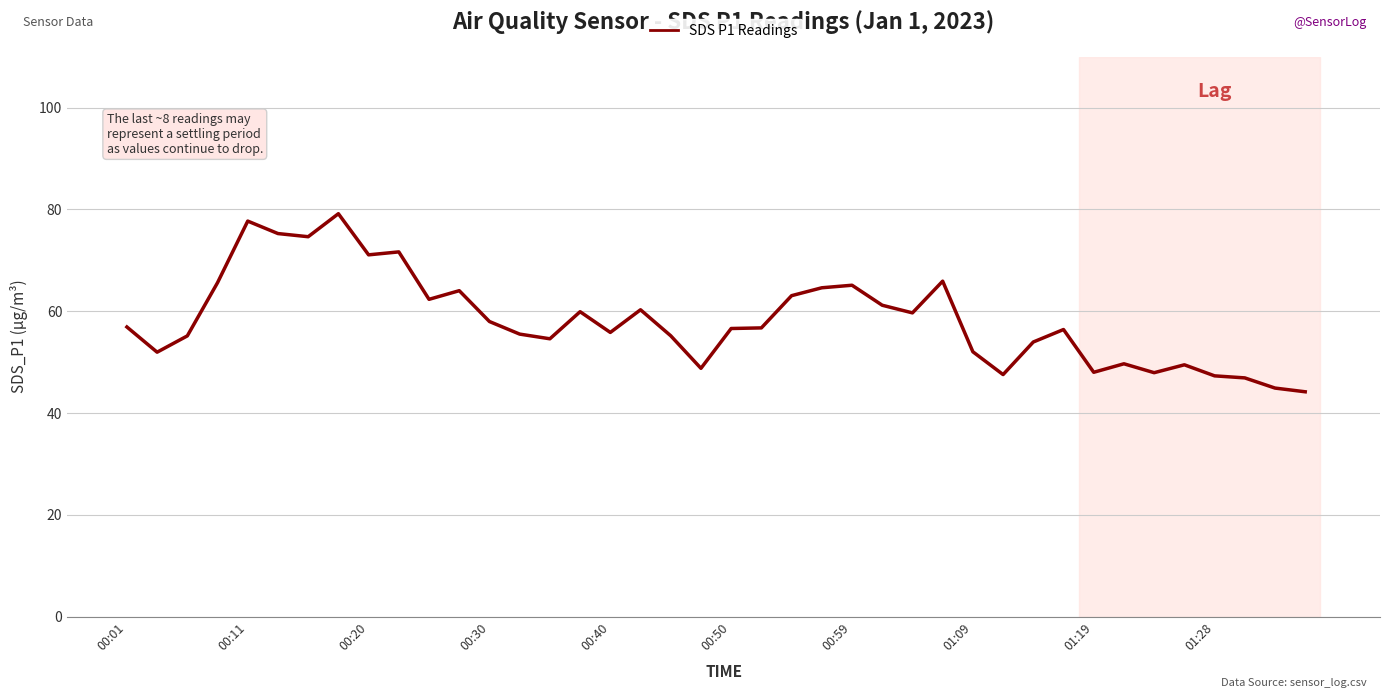

What is the difference between the maximum and minimum values?

35.0